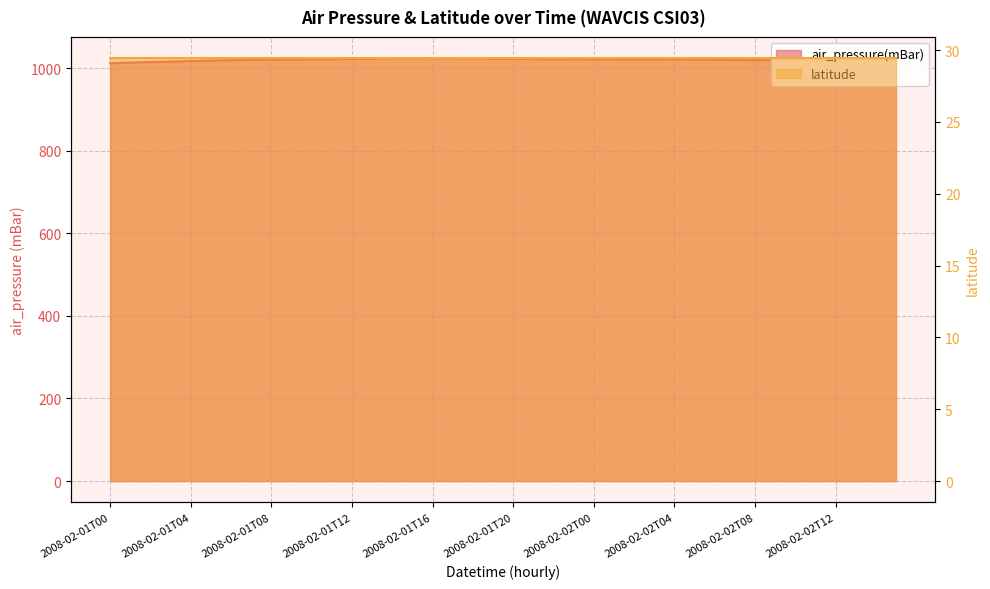

How many values exceed 1021?

20